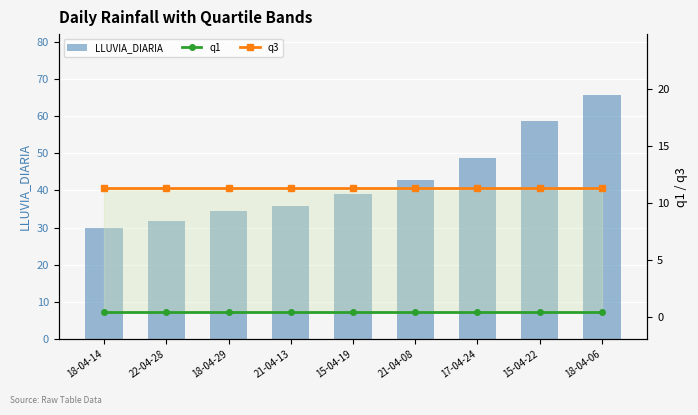

What is the sum of the q3 values at 17-04-24 and 15-04-19?

22.6